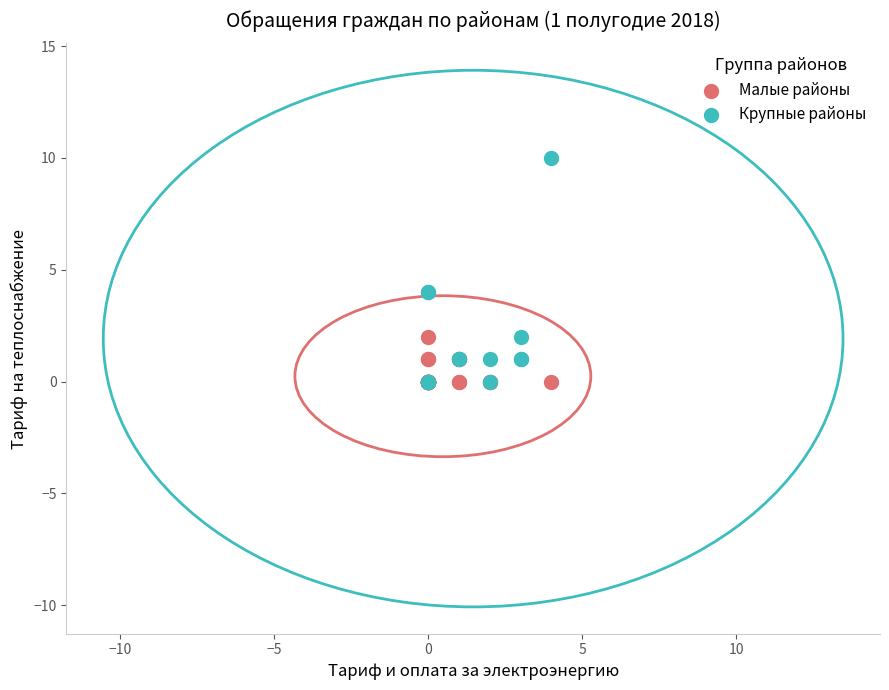

Which series has the largest Y range (max minus min)?

Крупные районы